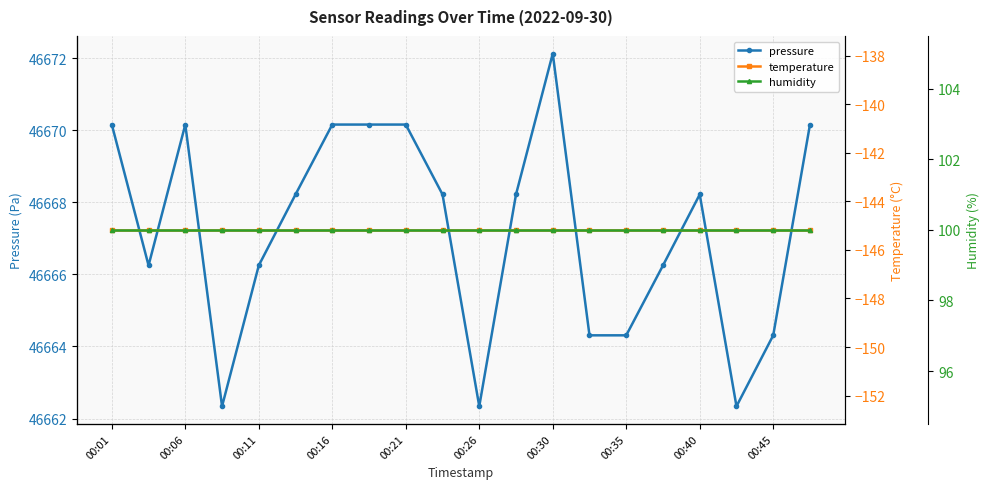

At which label does pressure reach its peak?

00:30